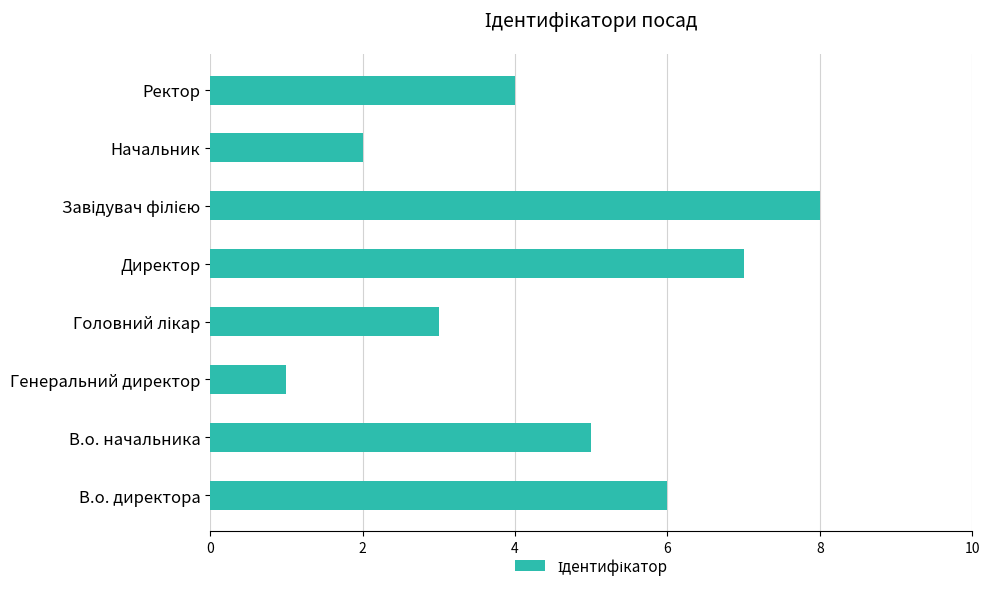

How many bars are there in total?

8